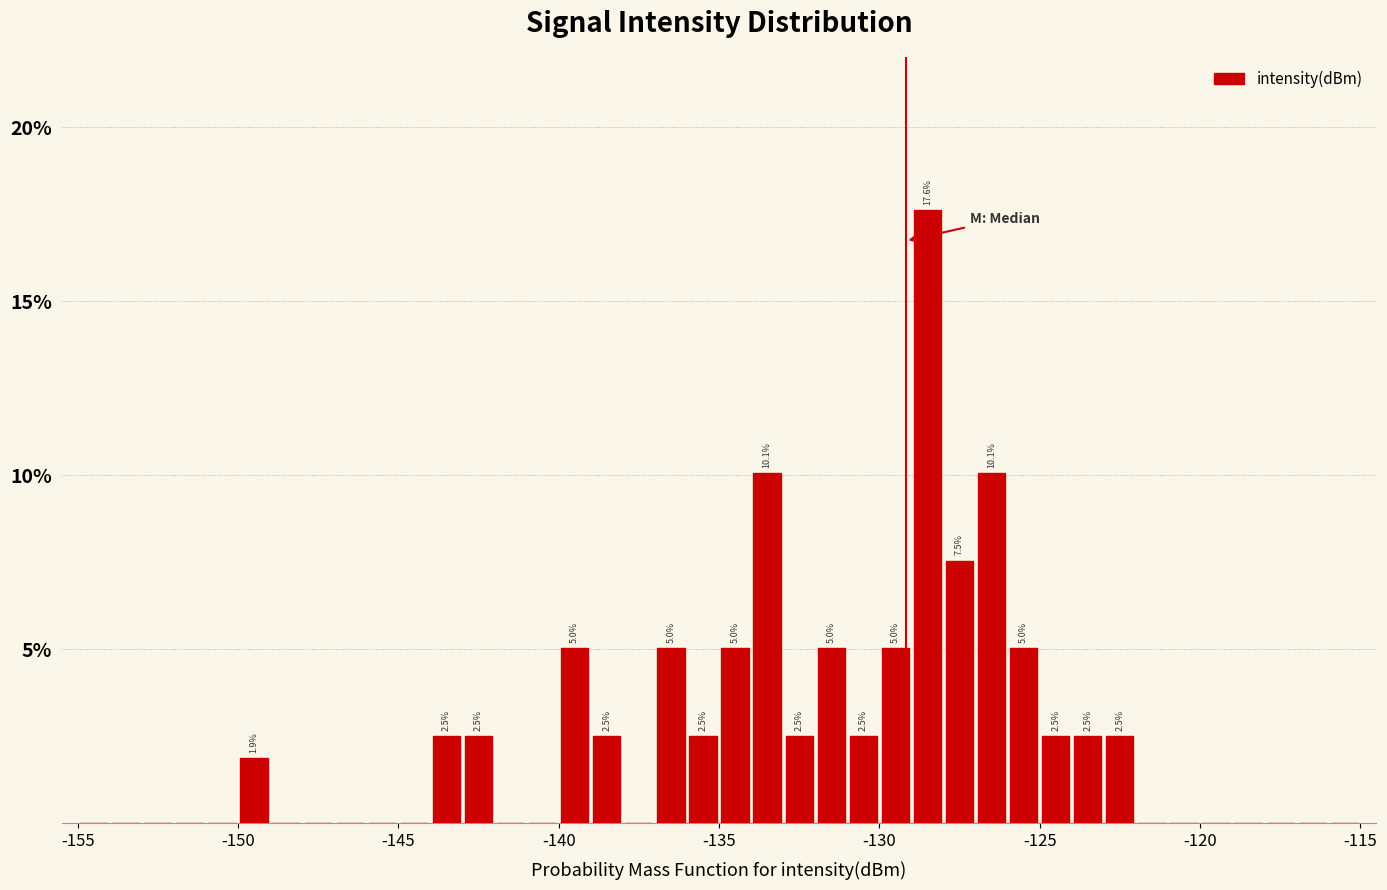

Around what value on the x-axis is the tallest bar? Give the approximate position of its centre, as read against the axis.

-128.5